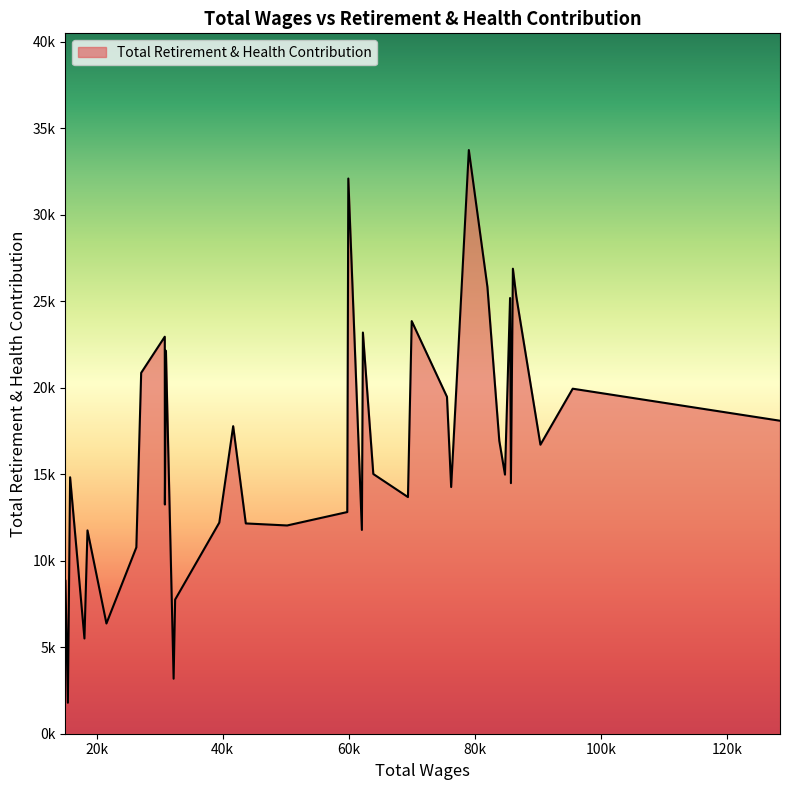

Rank the categories by value from lowest to highest.

35, 25, 33, 31, 24, 36, 30, 32, 17, 20, 21, 23, 19, 27, 14, 11, 5, 34, 7, 15, 2, 8, 22, 0, 12, 1, 29, 26, 28, 16, 13, 6, 3, 9, 4, 18, 10